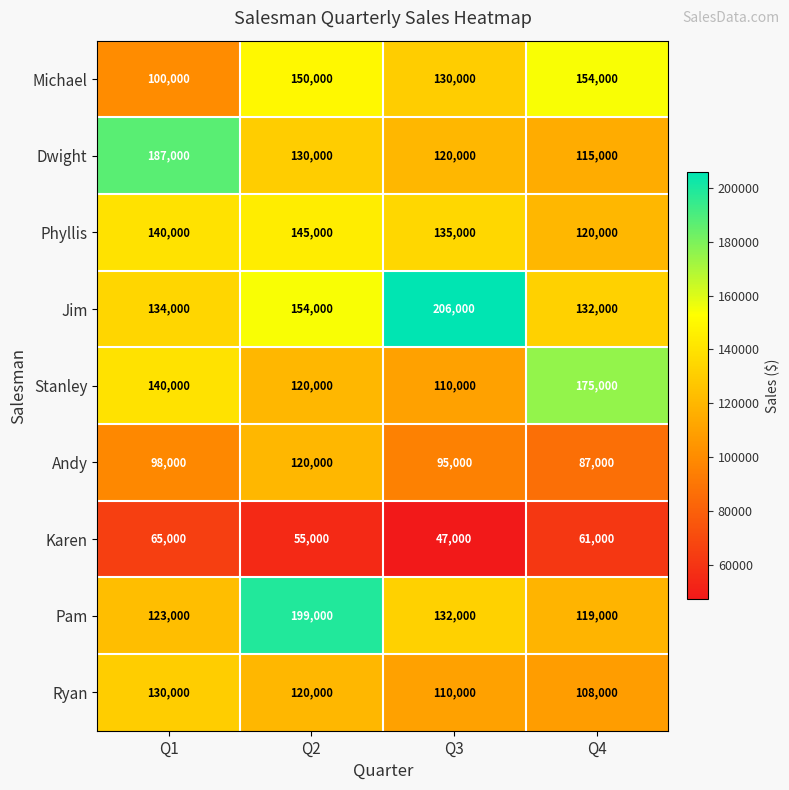

Where is Ryan nearest to the value 119000?

Q2